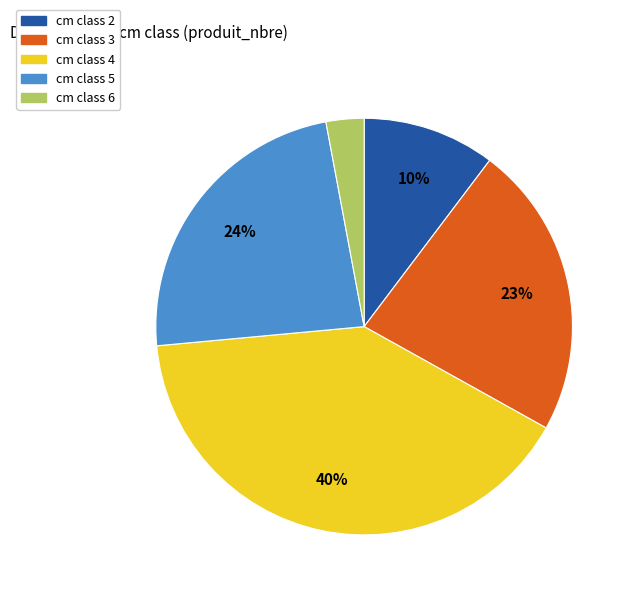

To the nearest percent, what percentage of the pie is cm class 4?

40%